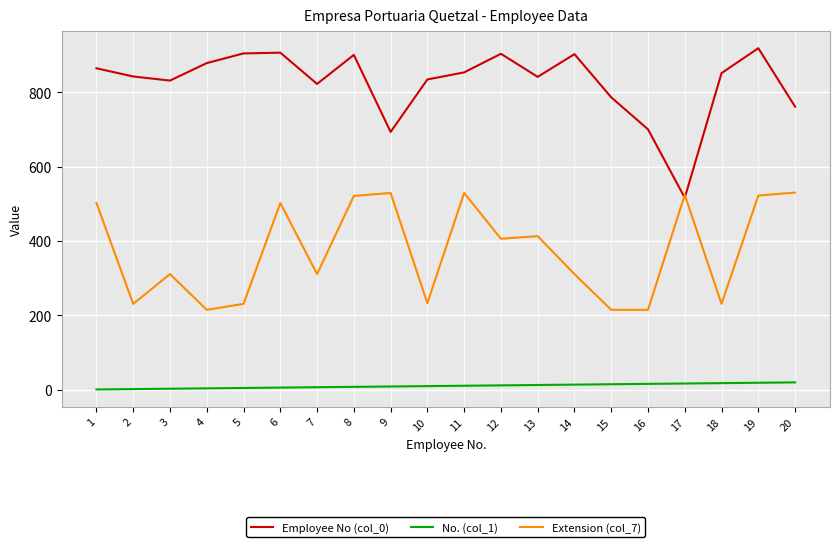

Which series has the widest spread of values?

Employee No (col_0)